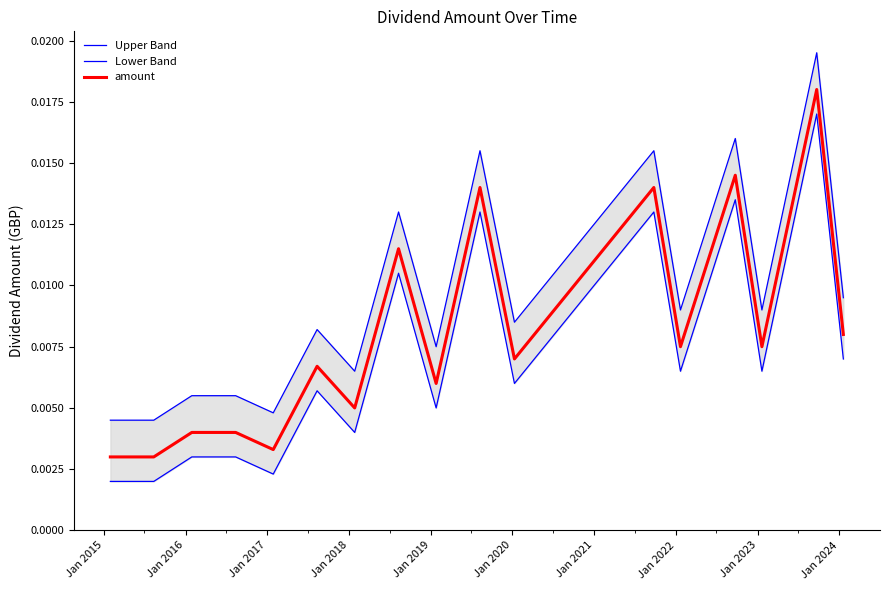

Does the chart have visible grid lines?

No